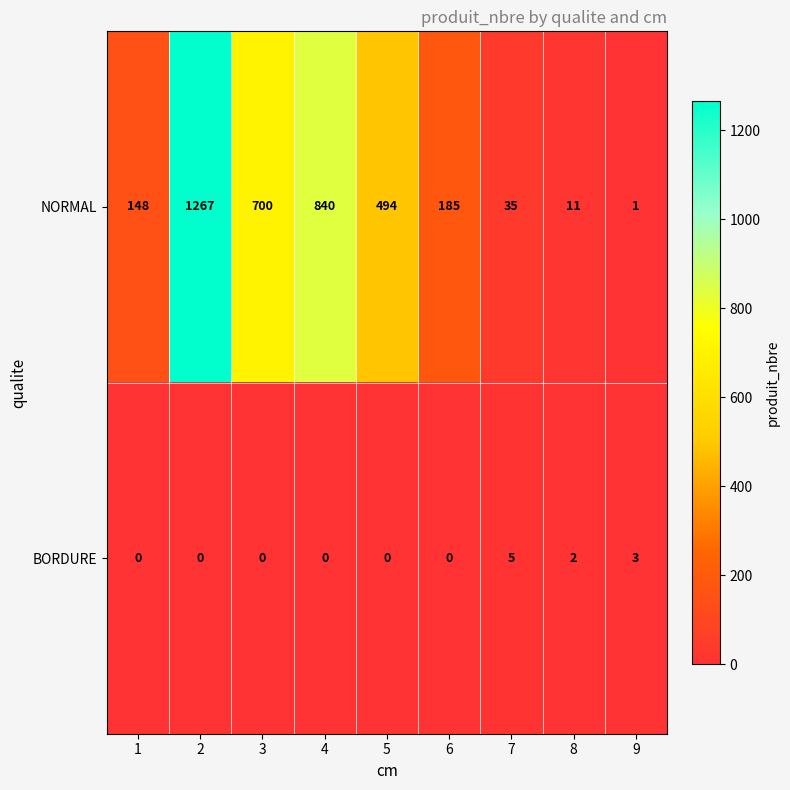

What is the sum of all BORDURE values?

10